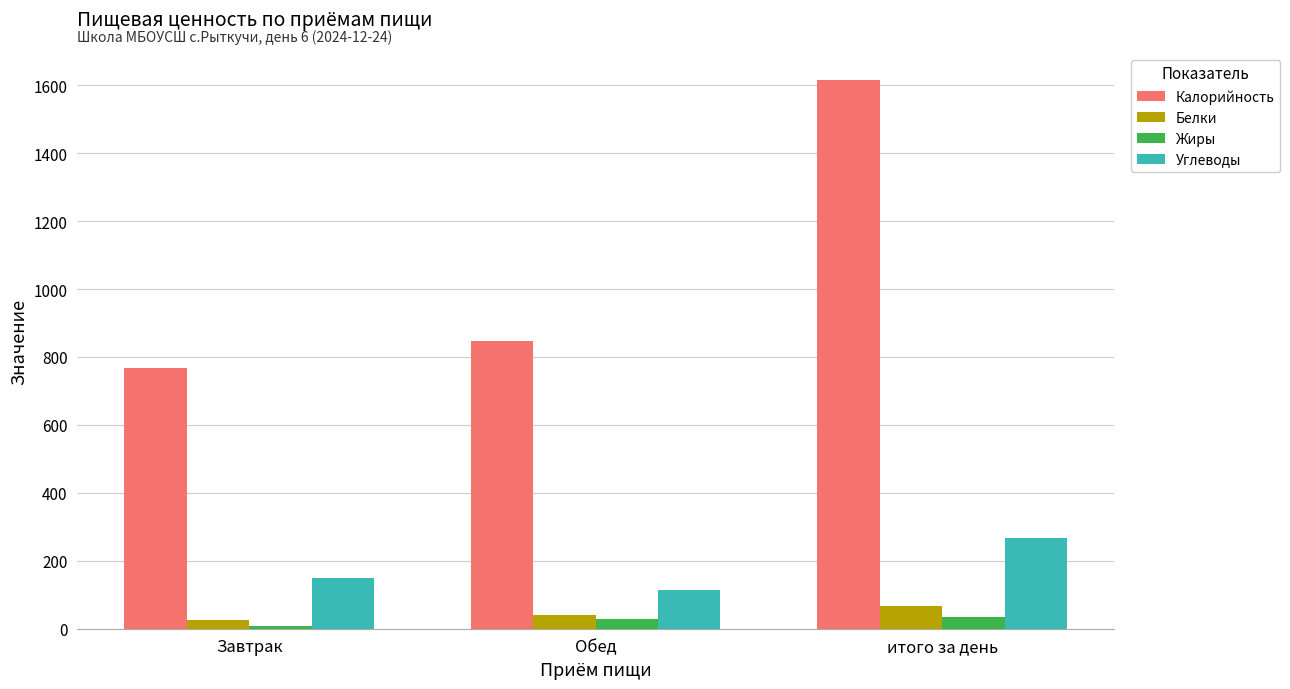

What is the label of the 2nd bar from the right?

Обед